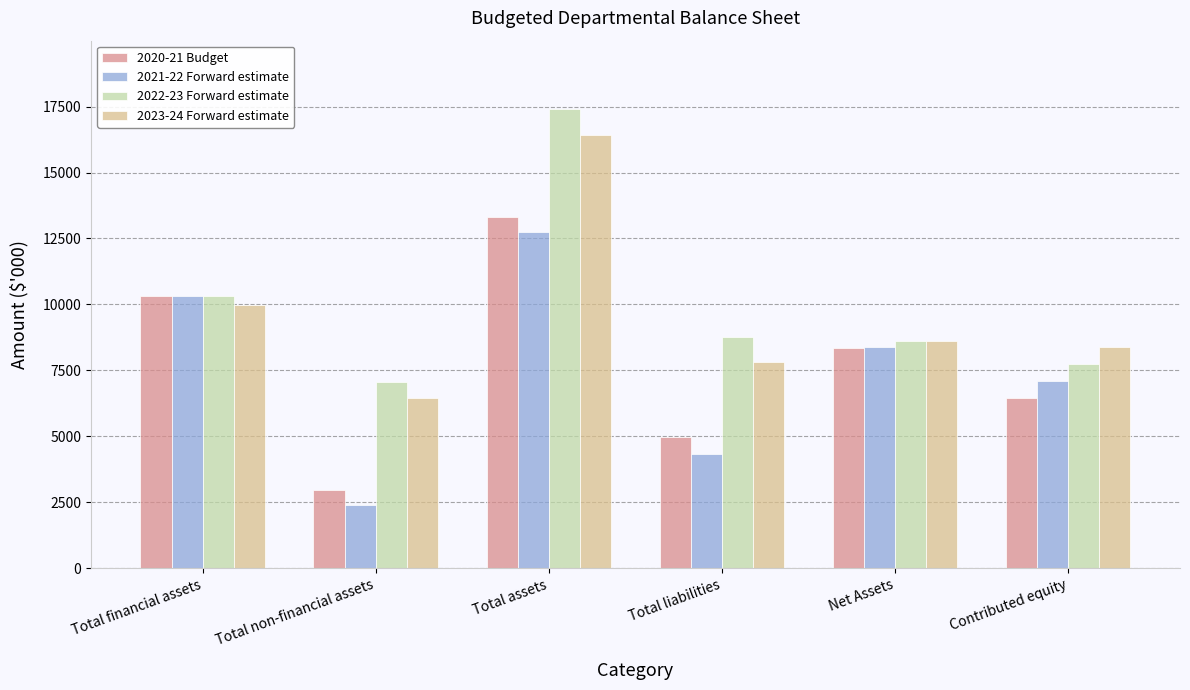

Which series changed the most between Total non-financial assets and Contributed equity?

2021-22 Forward estimate